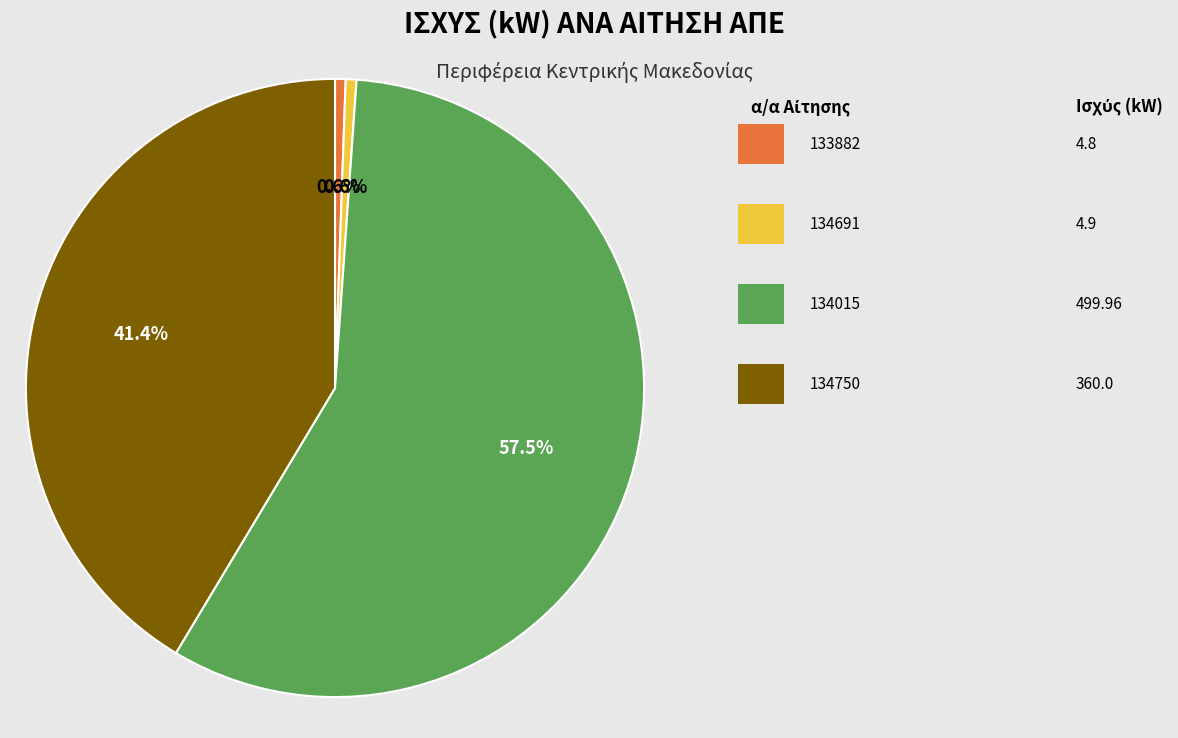

How many slices are in this pie chart?

4